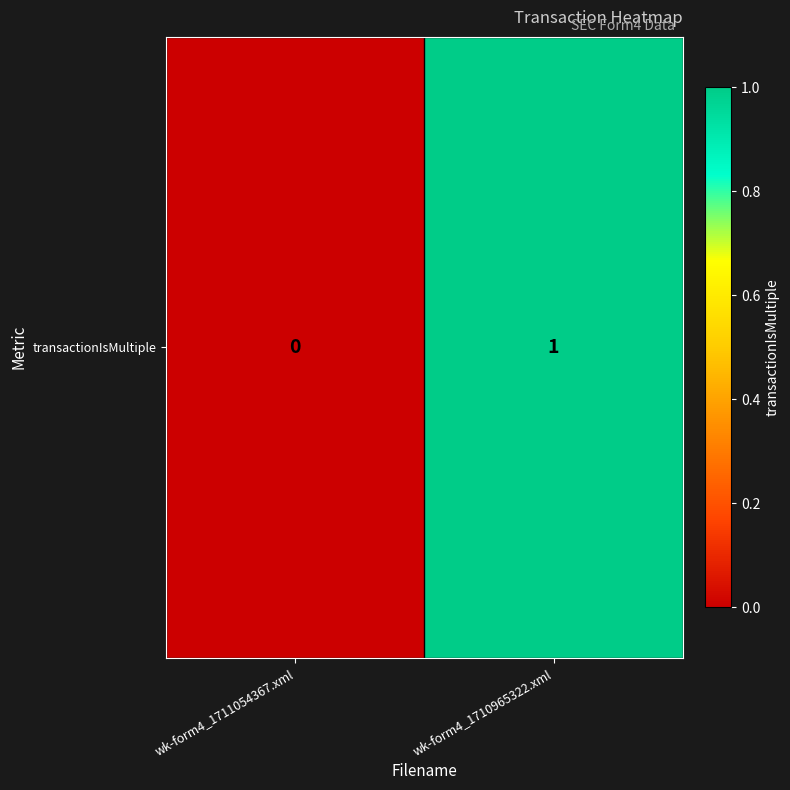

List the labels in order of value, largest first.

wk-form4_1710965322.xml, wk-form4_1711054367.xml